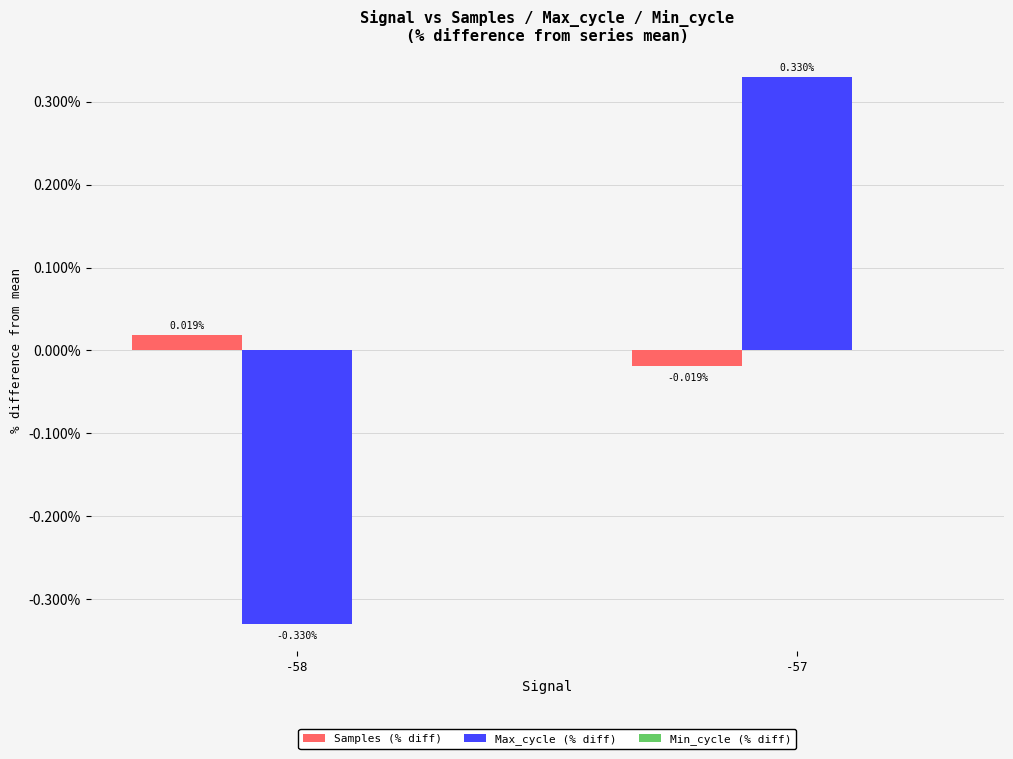

Where is Max_cycle (% diff) nearest to the value 0?

-58